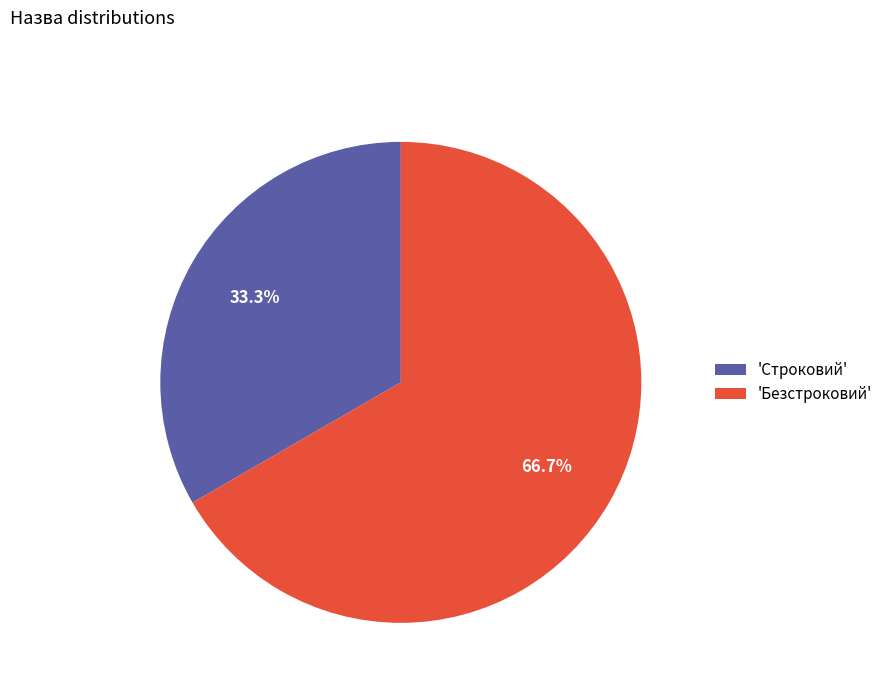

What is the smallest slice in the pie chart?

'Строковий'